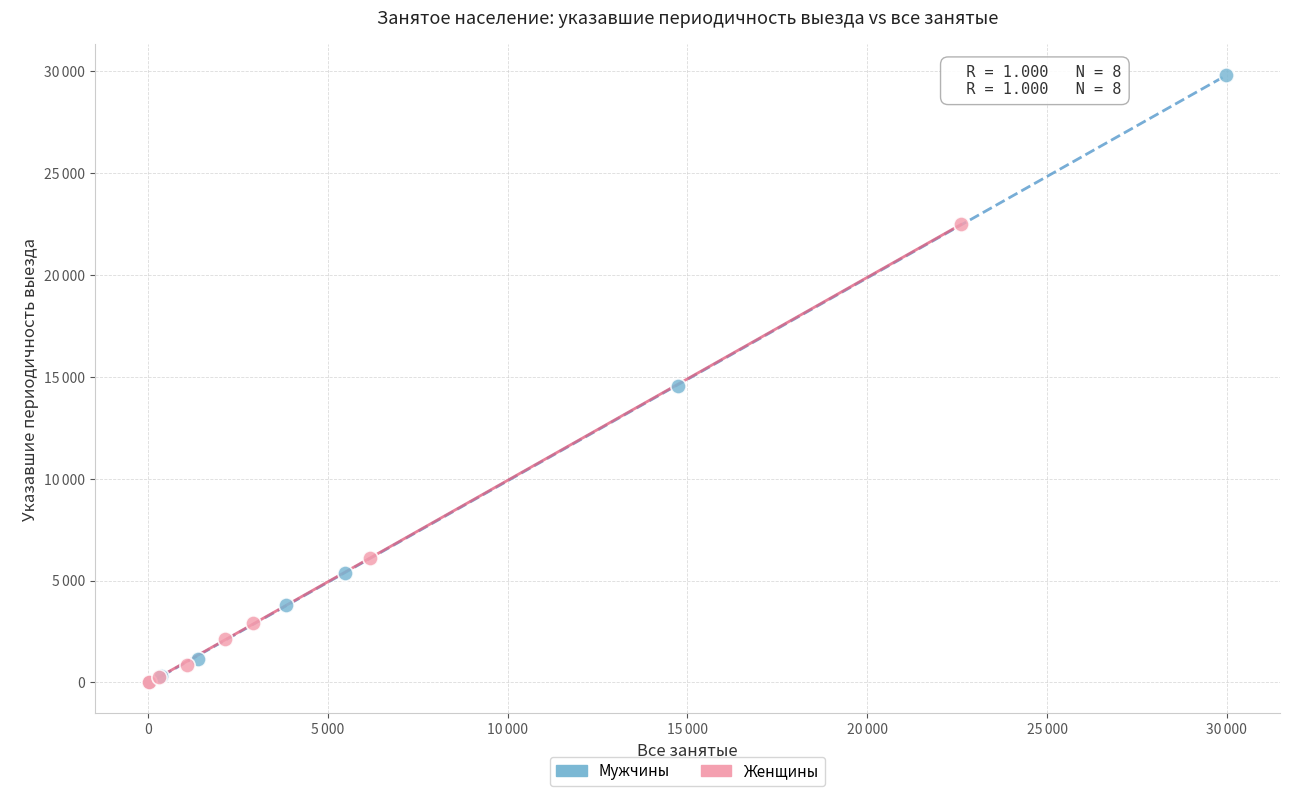

Which series has the widest spread of Y values?

Мужчины